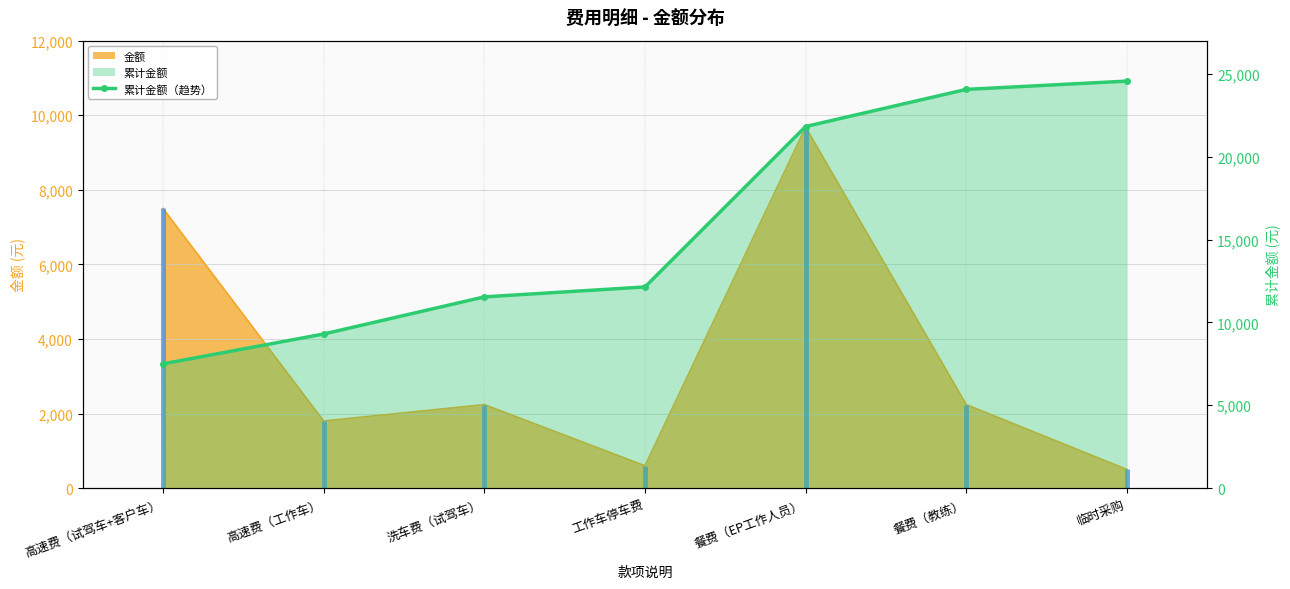

What is the difference between the maximum and second lowest values?

15260